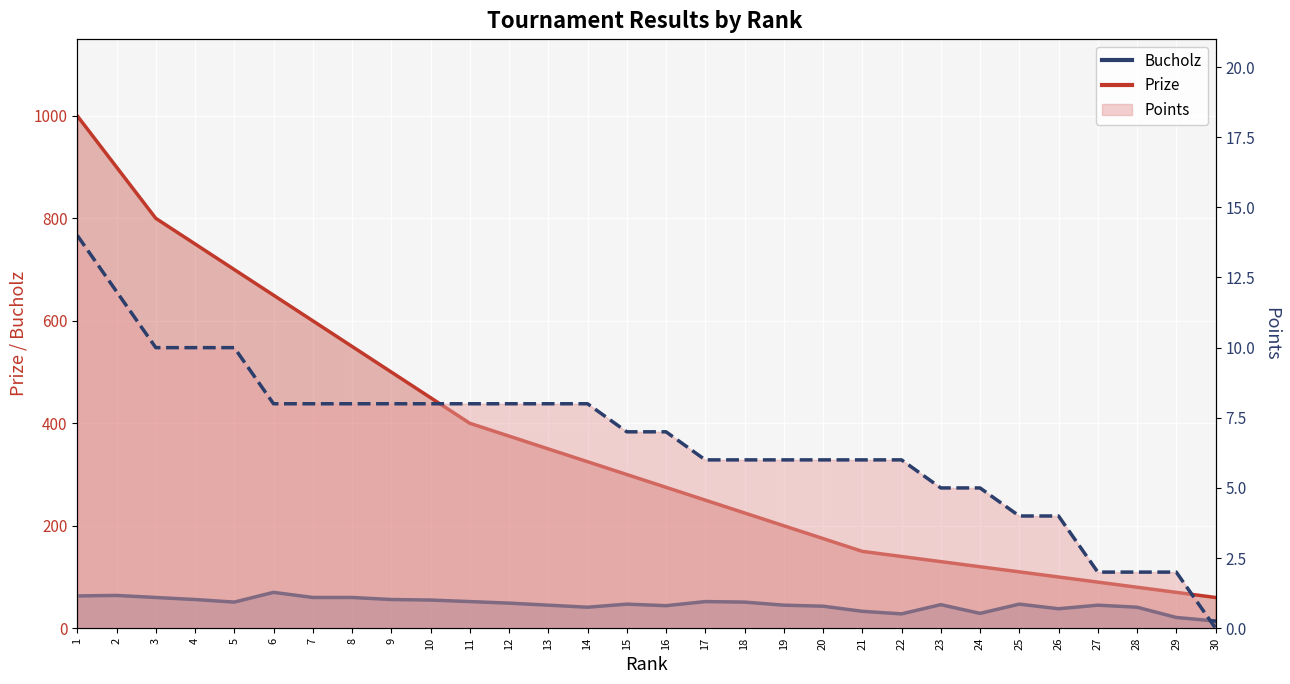

What is the average value of the Points series?

7